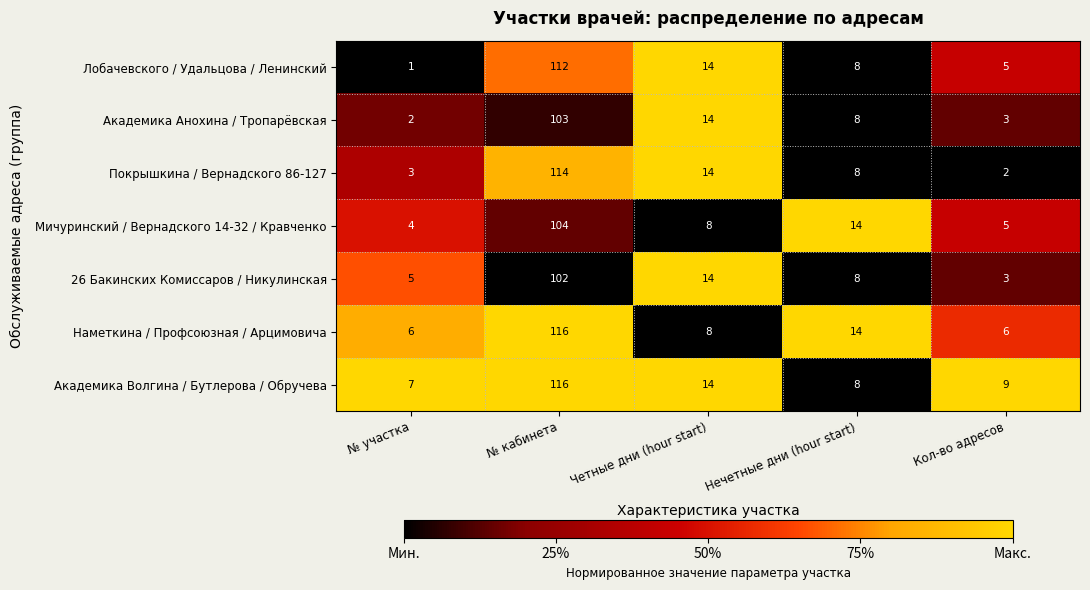

Which series has the largest total across all categories?

Академика Волгина / Бутлерова / Обручева